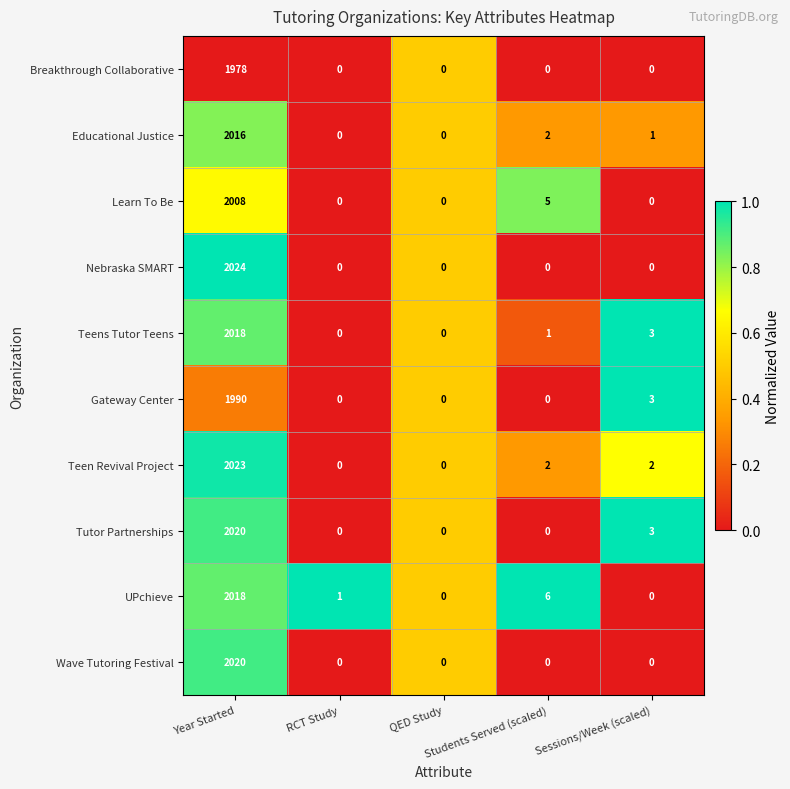

Which series has the largest total across all categories?

Teen Revival Project